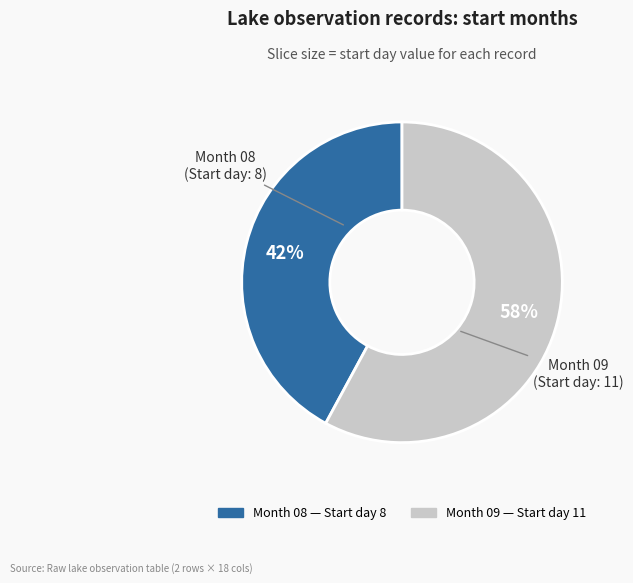

Is there a majority slice in this chart?

Yes